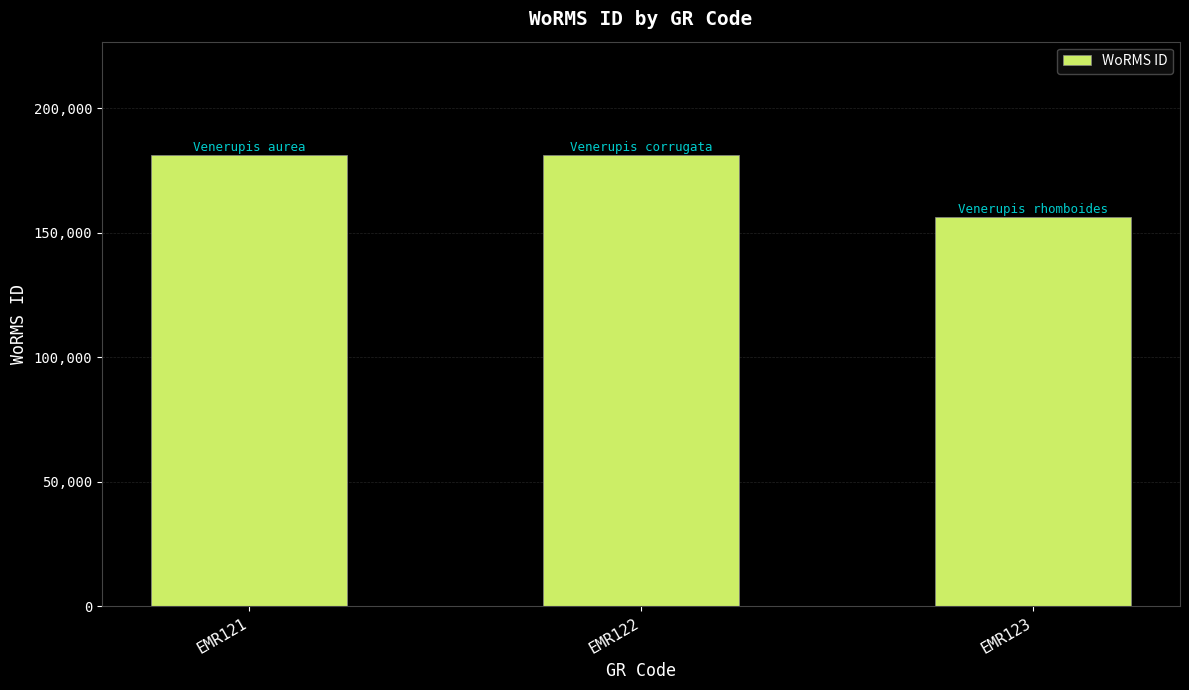

At which label is the value closest to 168929?

EMR121